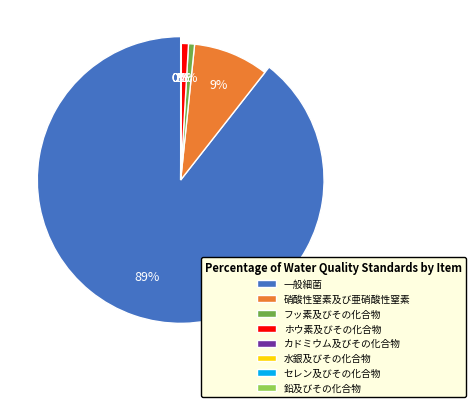

Between ホウ素及びその化合物 and フッ素及びその化合物, which is larger?

ホウ素及びその化合物